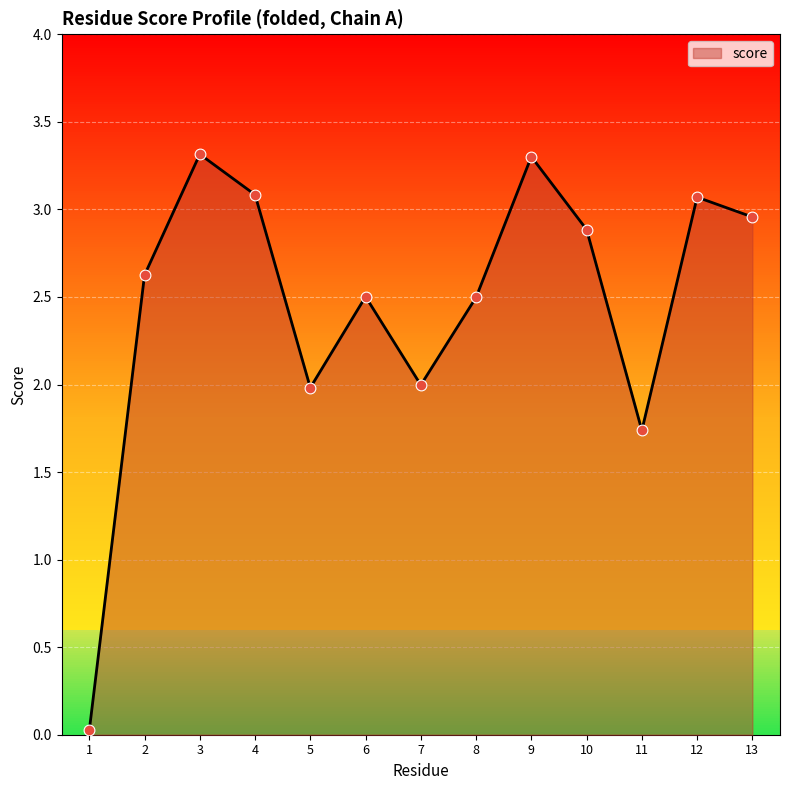

Which has a higher value, 1 or 5?

5